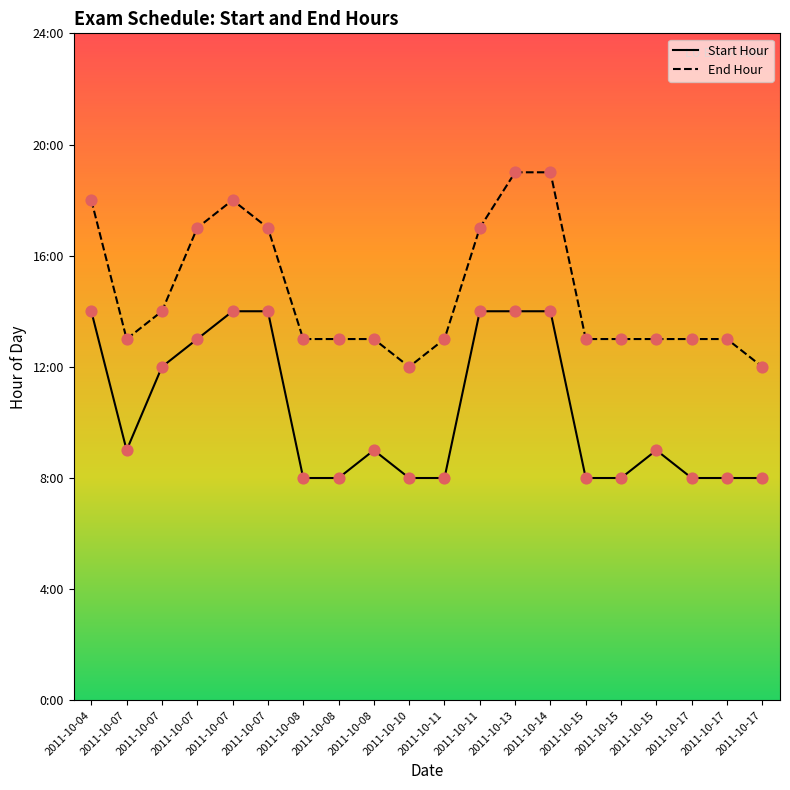

Is the value of Start Hour at 2011-10-07 greater than the value of End Hour at 2011-10-08?

No